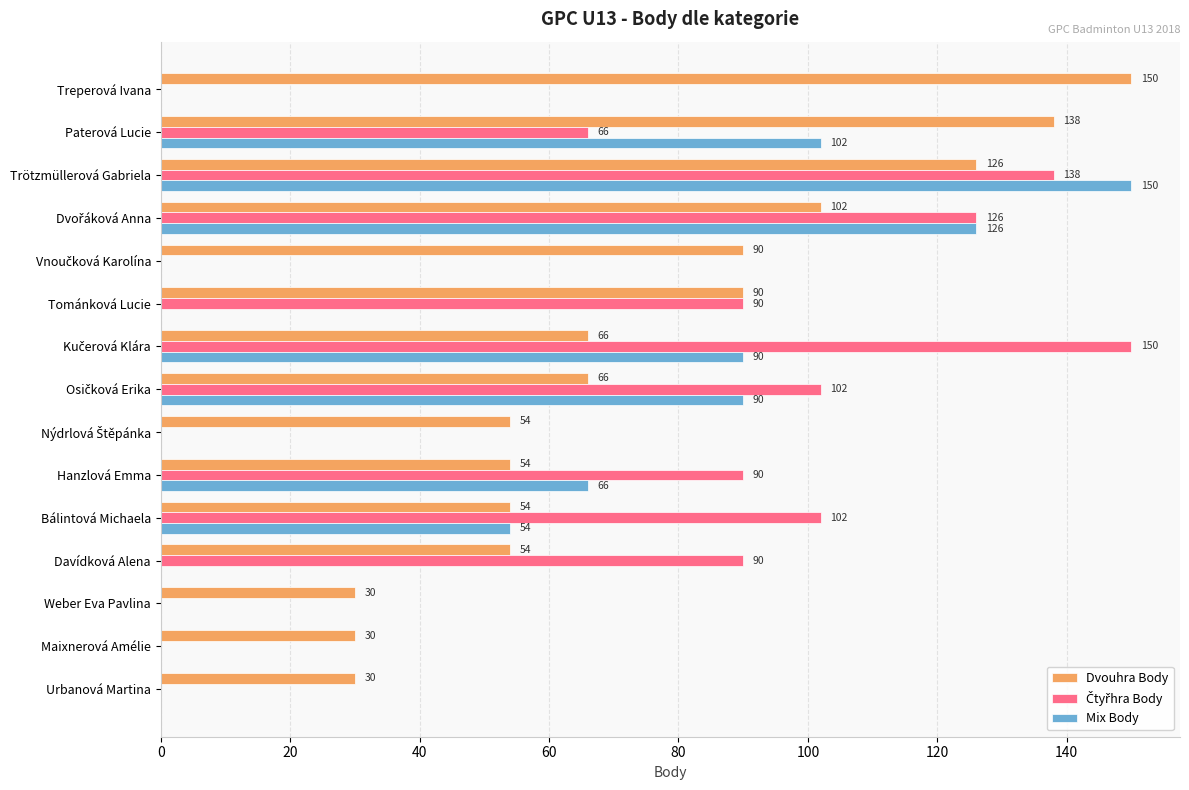

Where is Mix Body nearest to the value 75?

Hanzlová Emma